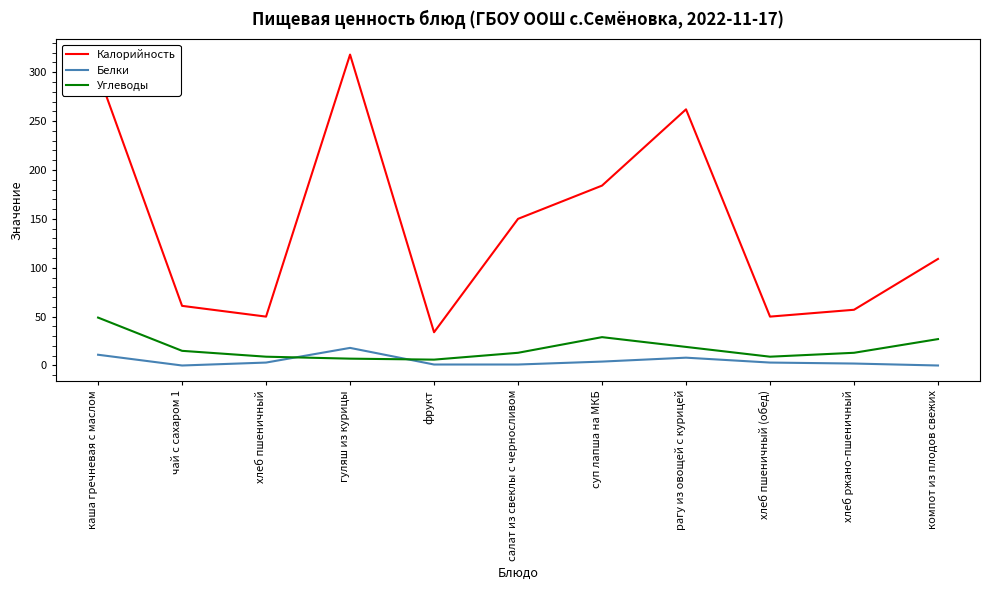

What is the difference between the second highest and second lowest values in the Калорийность series?

249